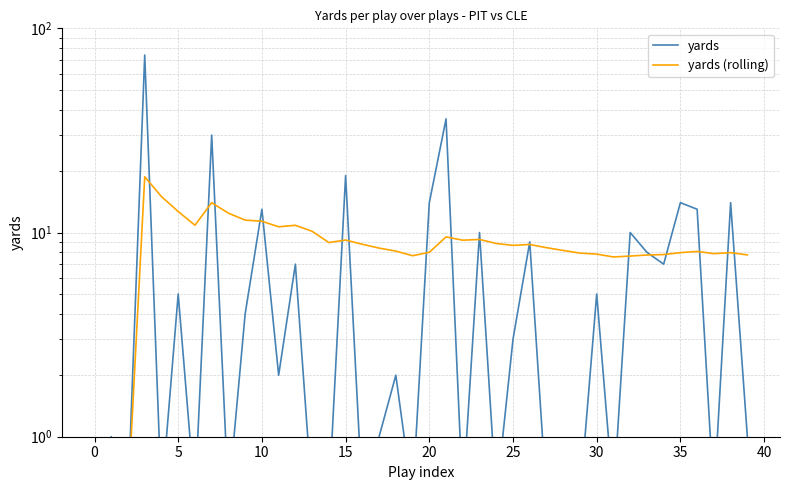

What are all the series names shown in the legend?

yards, yards (rolling)